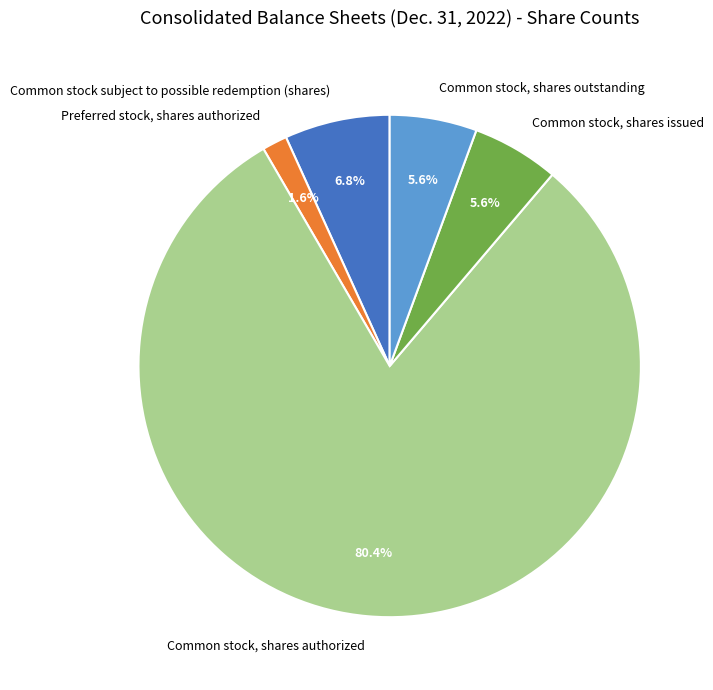

Which category has the smallest portion of the pie?

Preferred stock, shares authorized